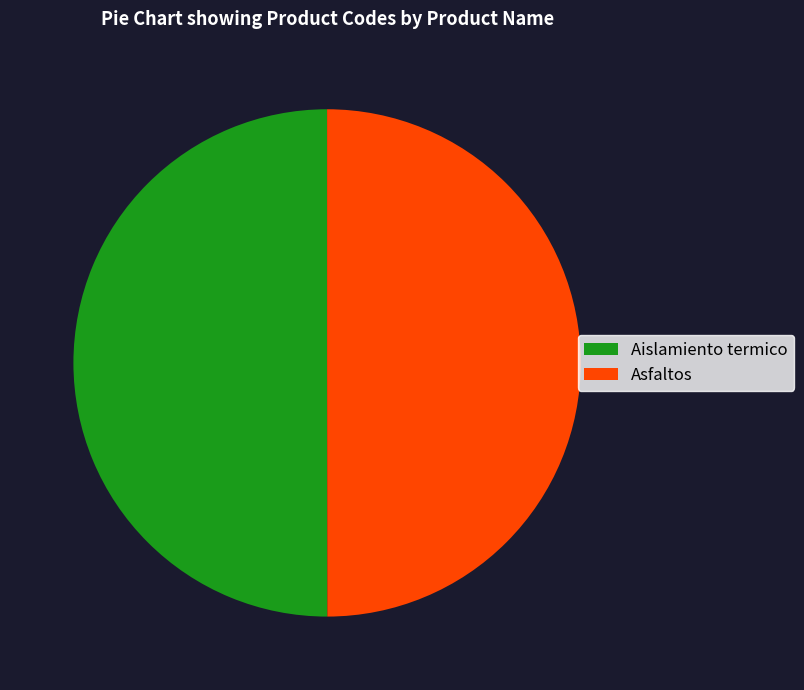

The Aislamiento termico slice represents 50% of the pie. True or false?

True